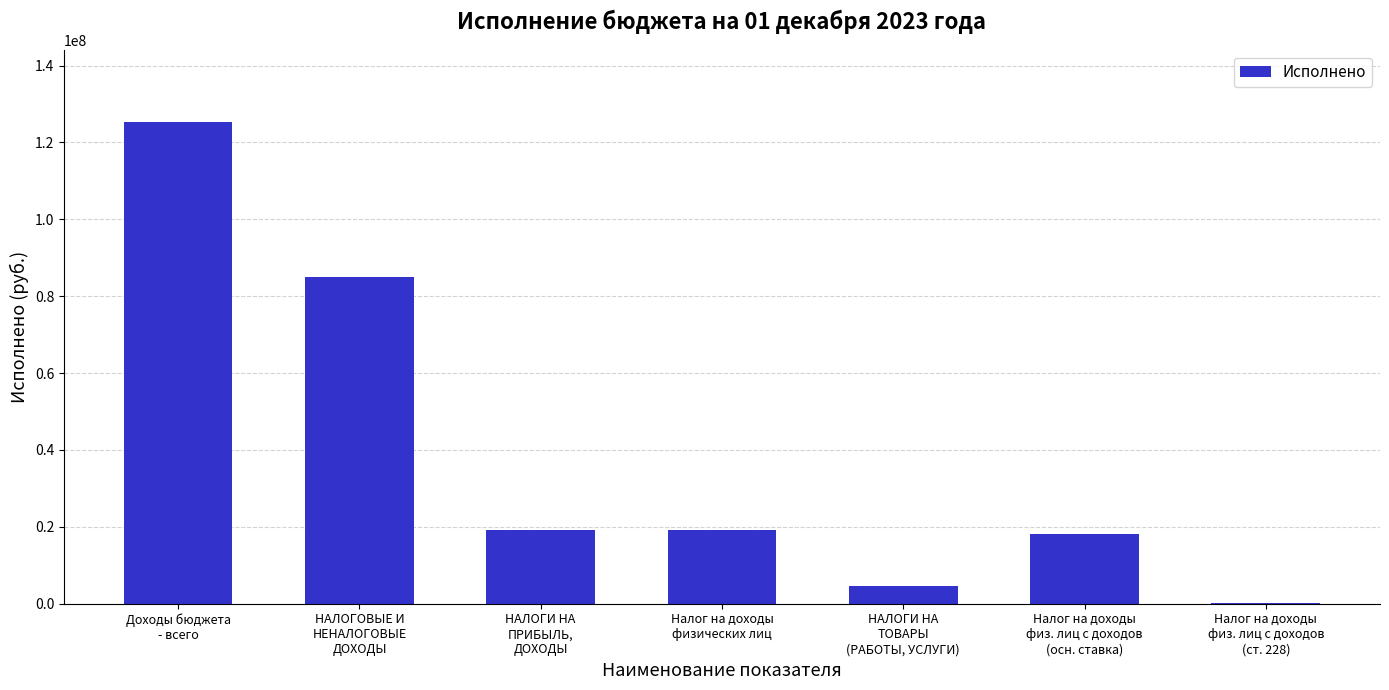

True or false: the data shows 30718071.0 at Налог на доходы
физических лиц.

False